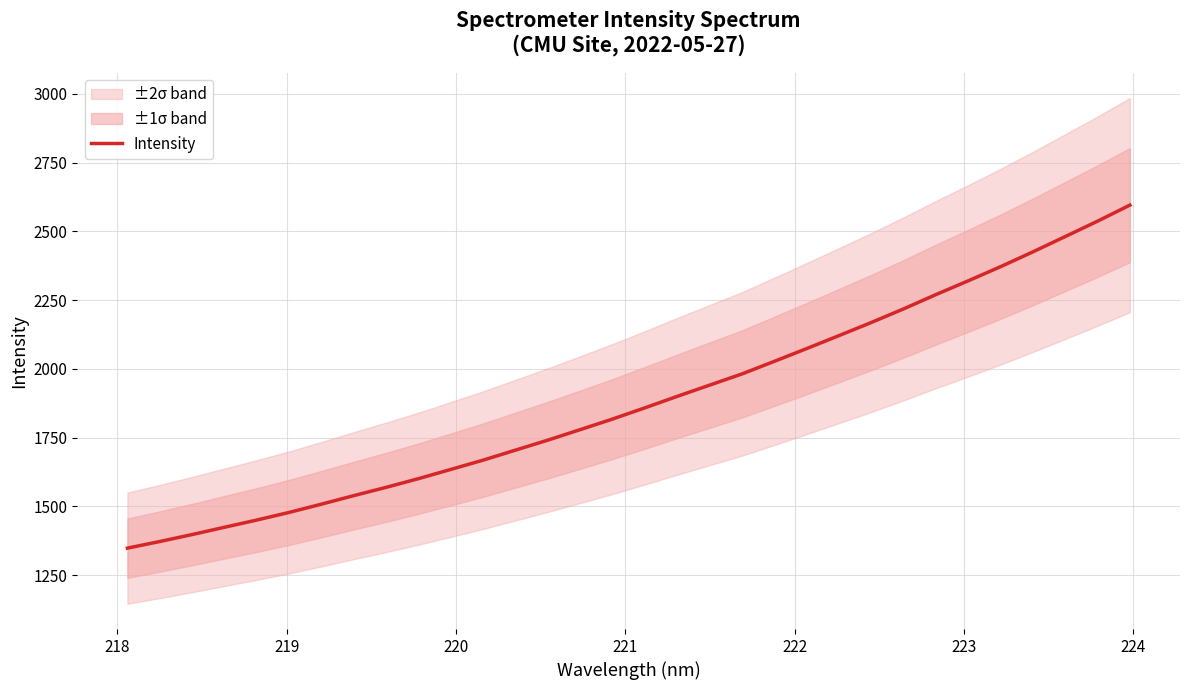

What is the highest value of the Intensity series?

2595.5